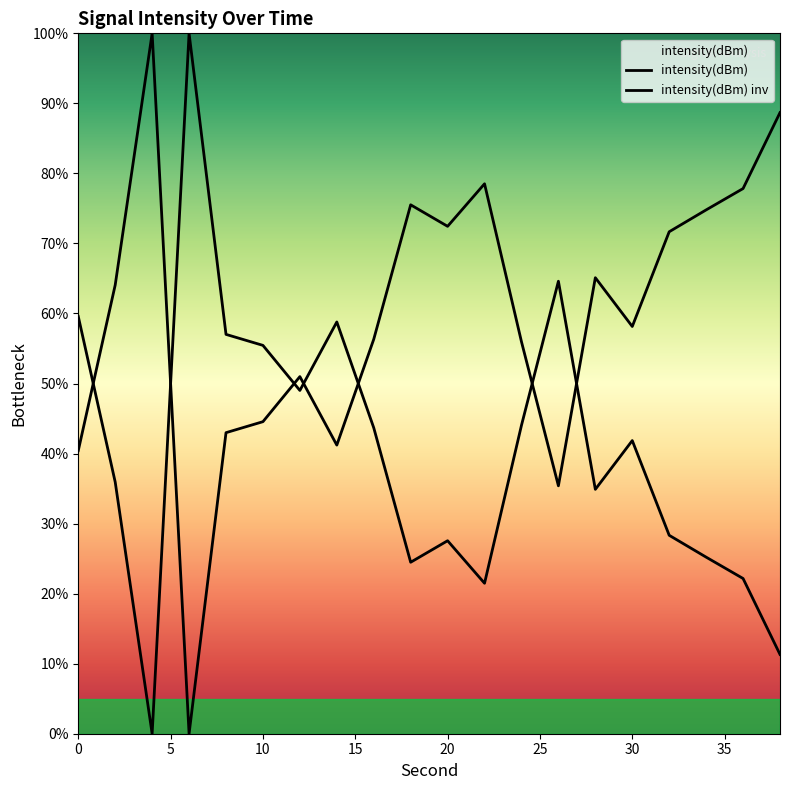

What is the sum of all values?

805.4